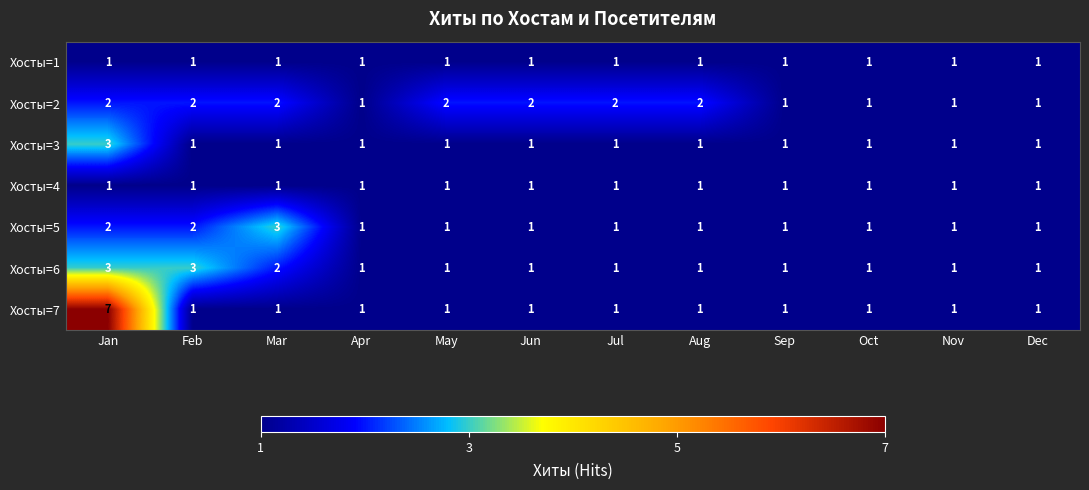

What is the smallest value displayed?

1